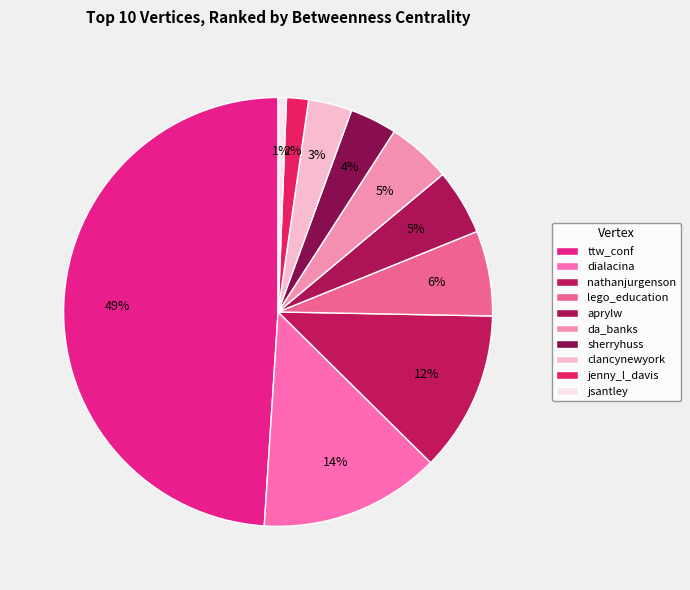

To the nearest percent, what is the difference between the jenny_l_davis and jsantley slice percentages?

1%